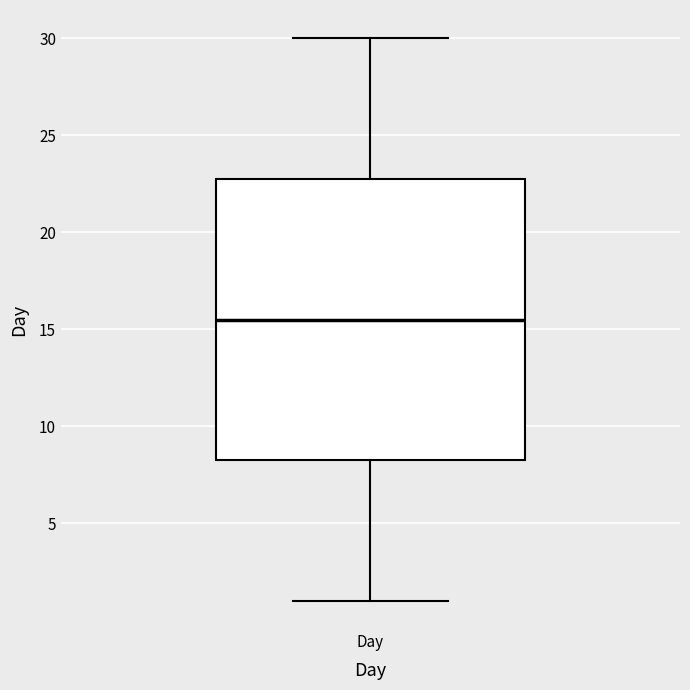

Read this box plot against the y-axis: the position of the median line, the range covered by the box, and the ends of both whiskers. The values are not printed on the chart, so give them approximately, as read against the axis.

median 15.5, box 8.5 to 23.0, whiskers 1.0 to 30.0